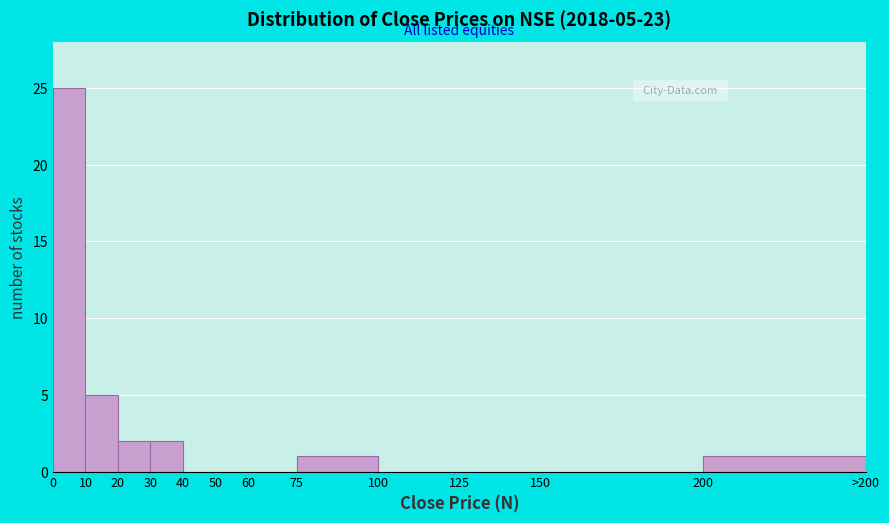

Reading left to right, list all the values displayed in this chart.

0=25	10=5	20=2	30=2	40=0	50=0	60=0	75=1	100=0	125=0	150=0	200=1